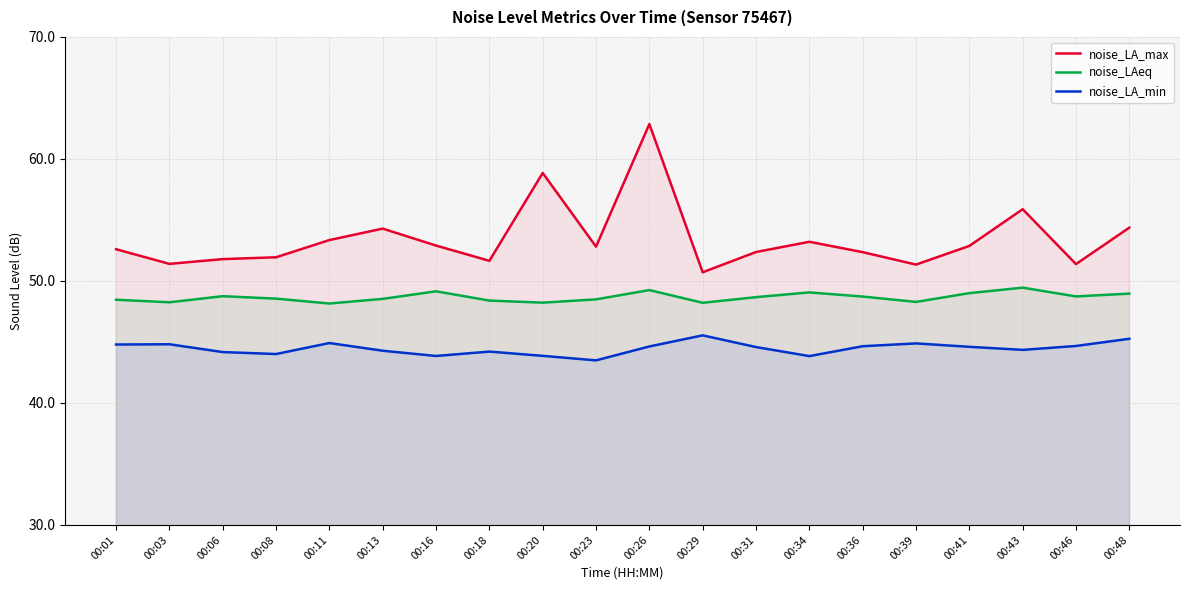

True or false: noise_LA_min and noise_LA_max intersect in this chart.

False